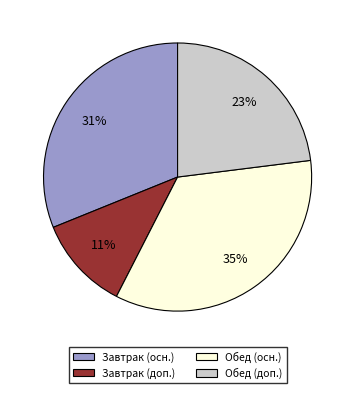

Is there a majority slice in this chart?

No